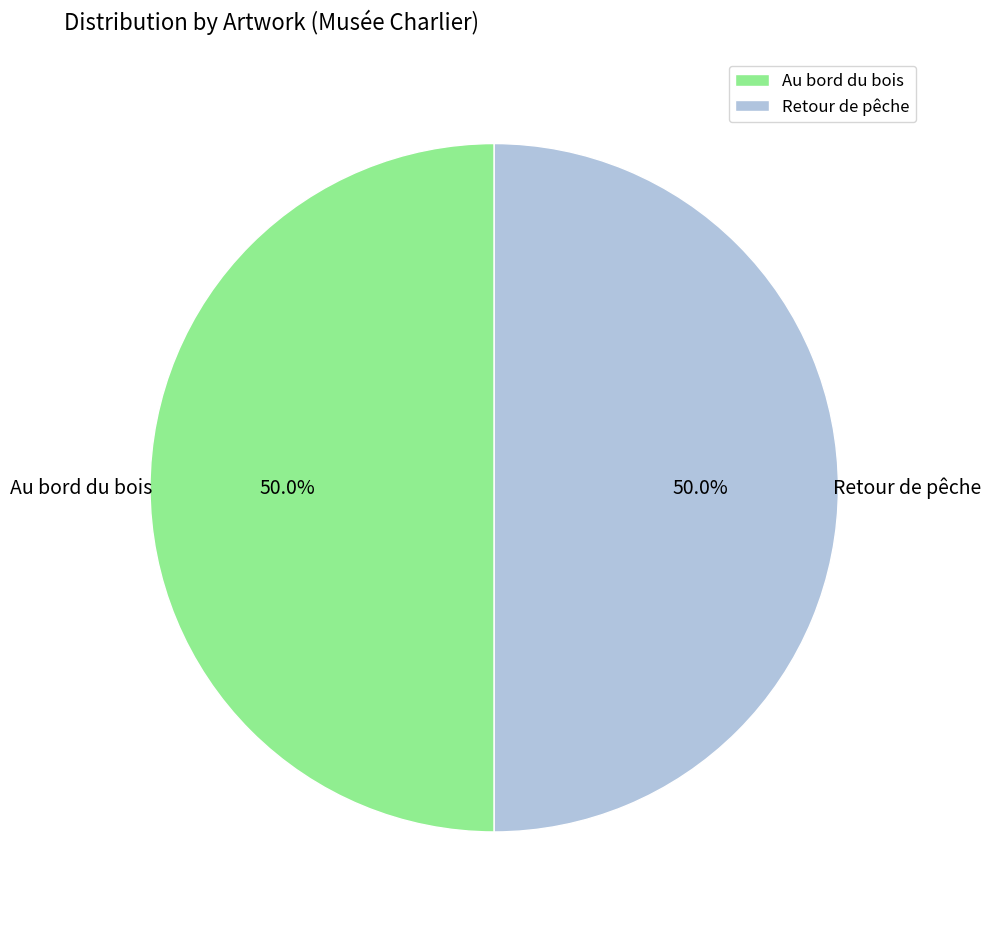

The Retour de pêche slice represents 45% of the pie. True or false?

False